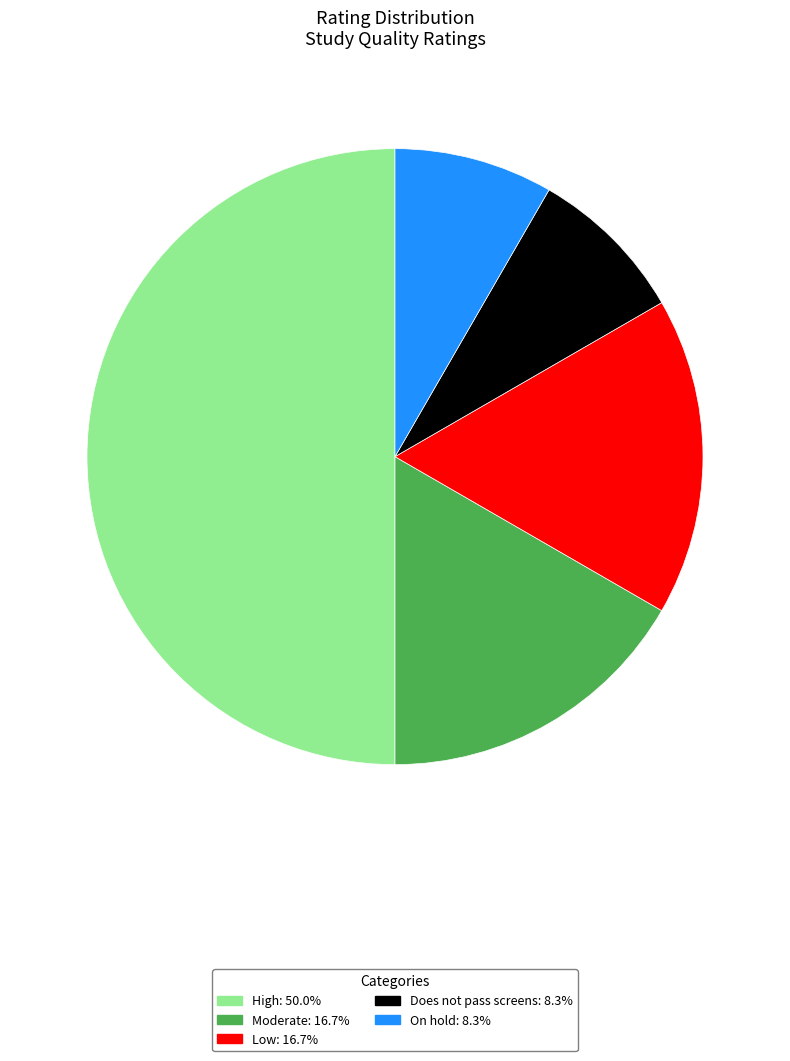

Combined, do Does not pass screens and Moderate account for over 50%?

No